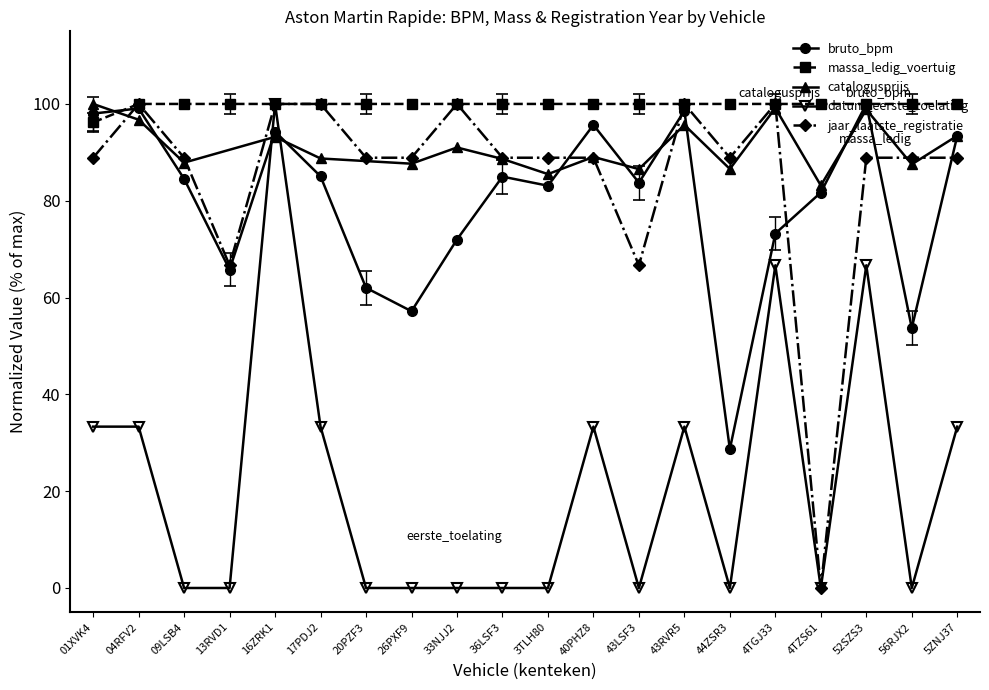

What is the spread (max minus min) of values at 17PDJ2?

15.0